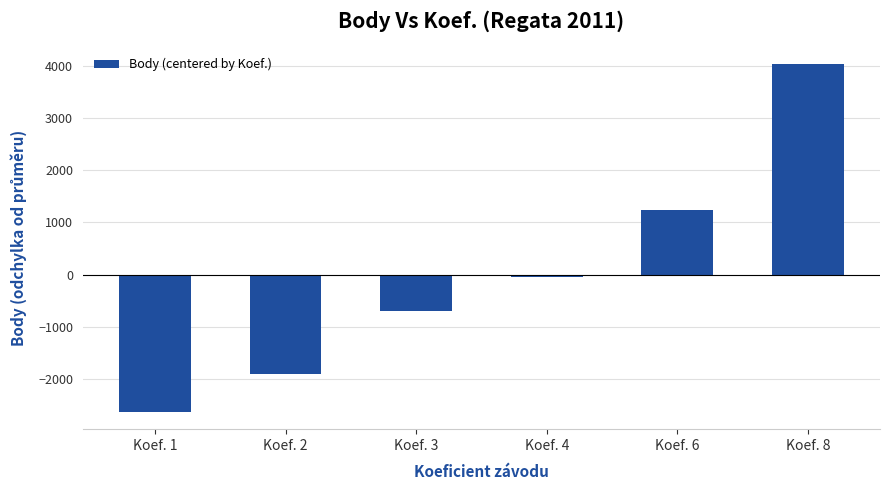

How many data points does each series have?

6